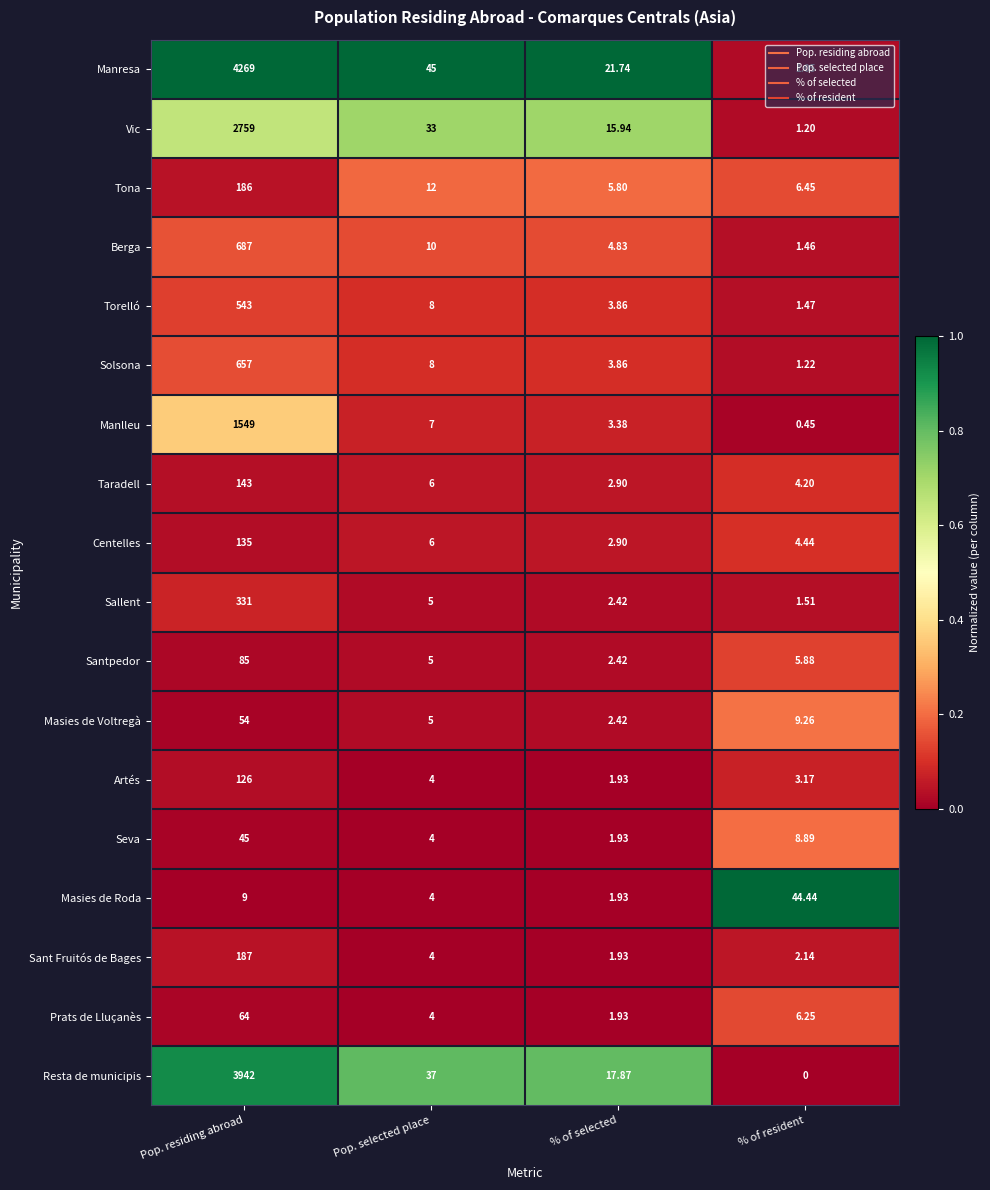

Rank the series by their maximum value, from lowest to highest.

Masies de Roda, Seva, Masies de Voltregà, Prats de Lluçanès, Santpedor, Artés, Centelles, Taradell, Tona, Sant Fruitós de Bages, Sallent, Torelló, Solsona, Berga, Manlleu, Vic, Resta de municipis, Manresa